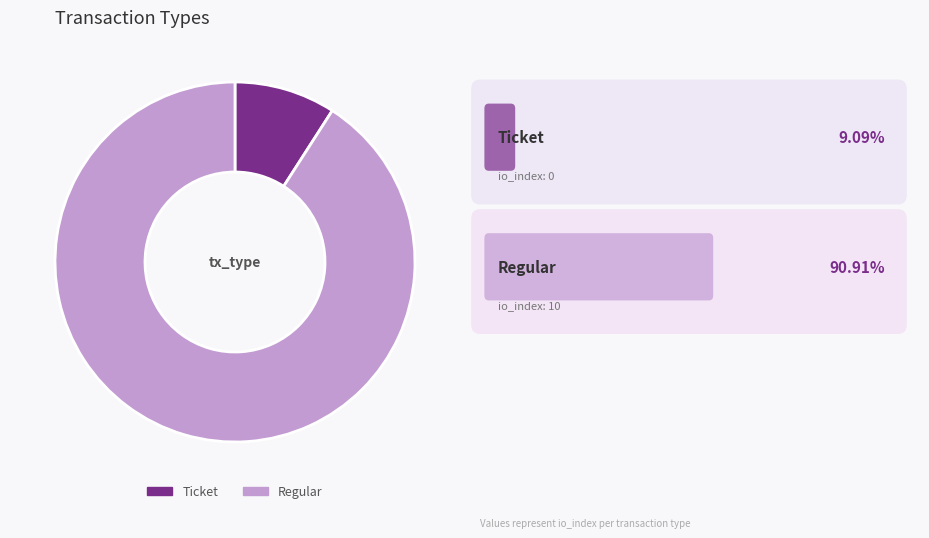

Which has a higher value, Regular or Ticket?

Regular